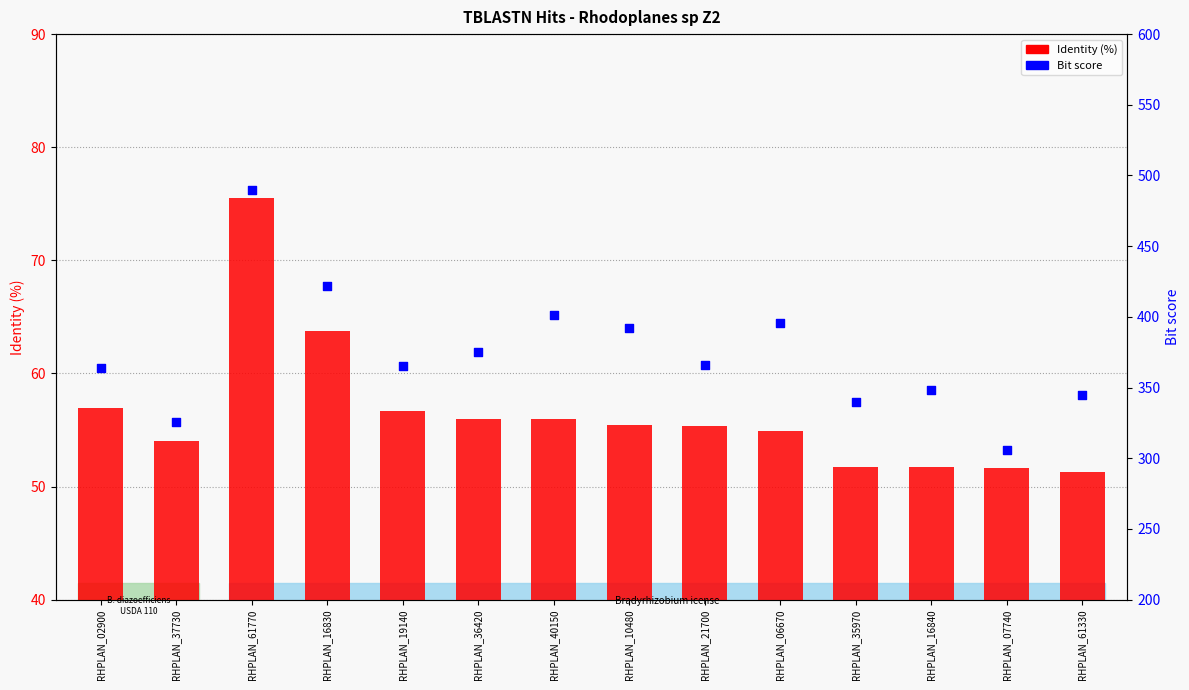

Which series reaches the maximum Y coordinate?

Bit score